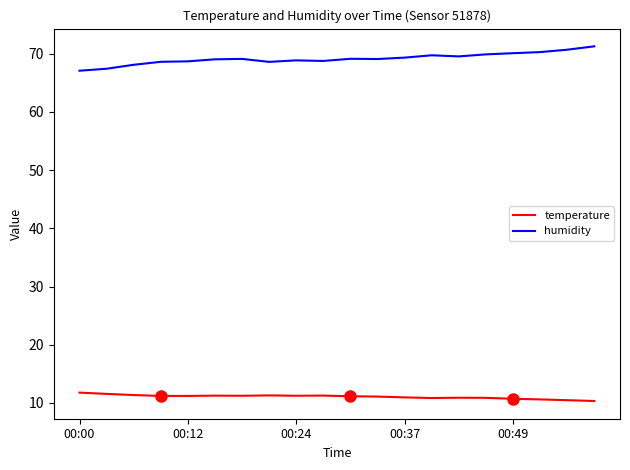

True or false: humidity has a value of 68.9 at 00:24.

True